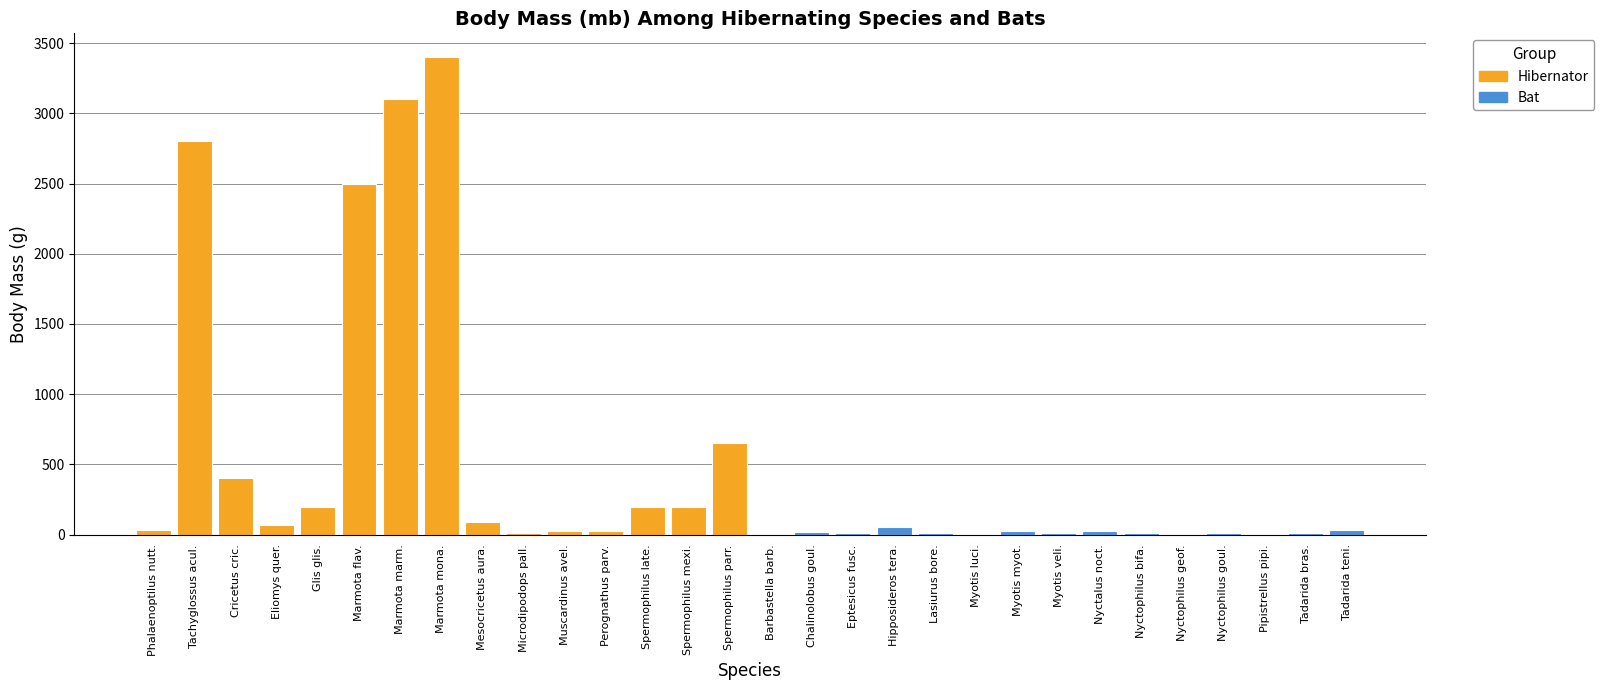

What is the label of the 6th bar from the left?

Marmota flav.